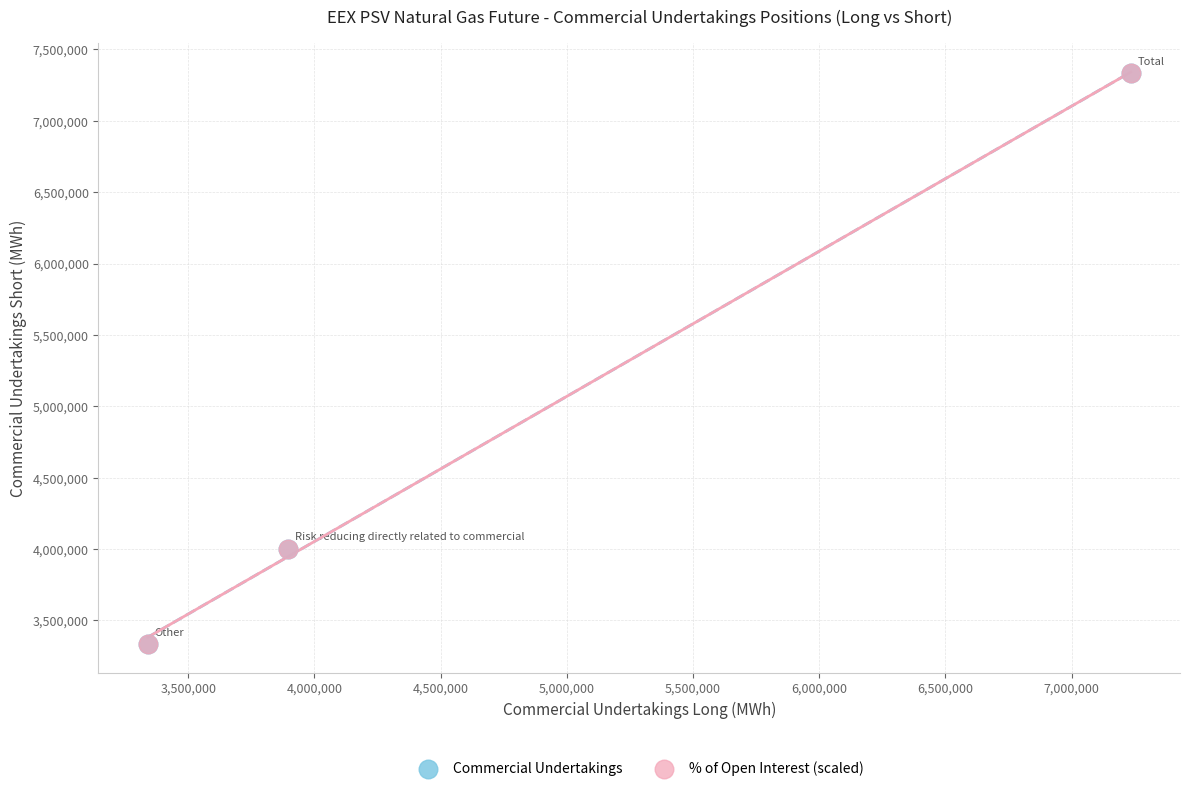

Which series has the largest Y range (max minus min)?

Commercial Undertakings